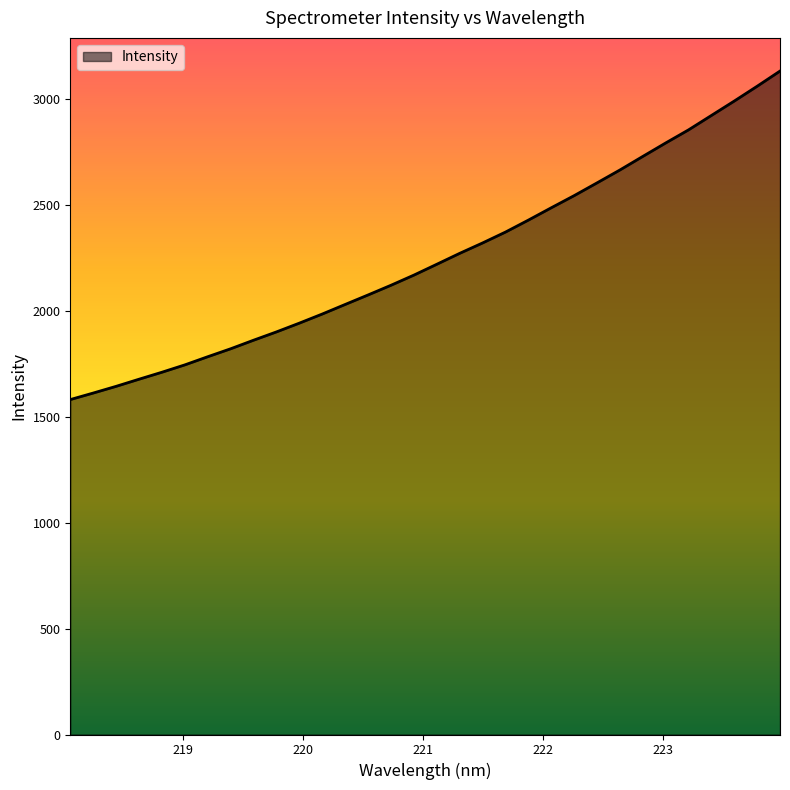

What is the difference between the maximum and minimum values?

1549.7